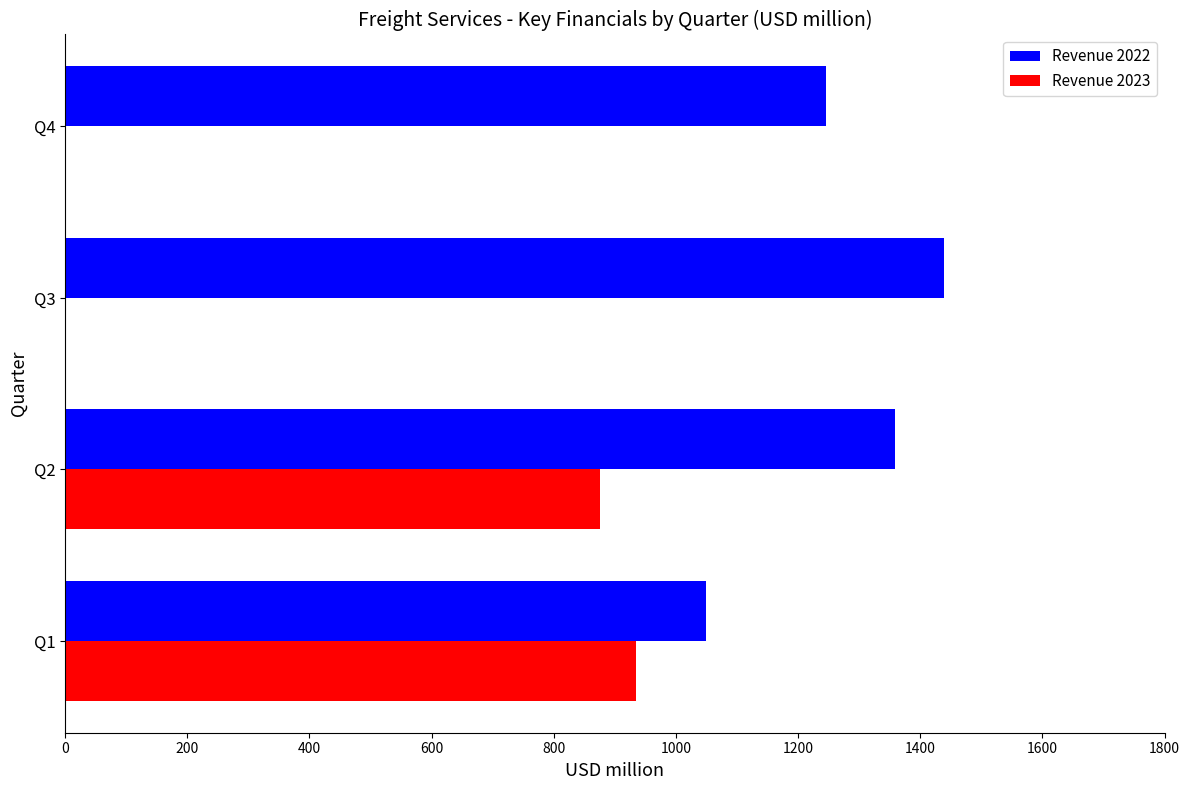

At which category is the sum across all series the highest?

Q2